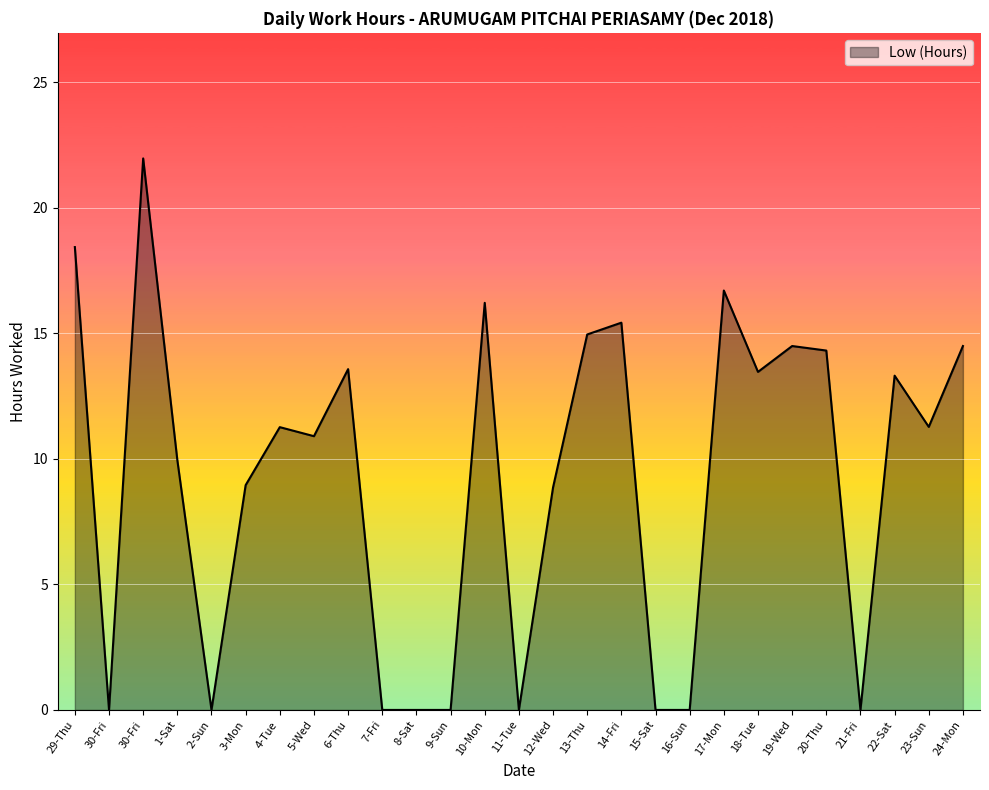

Does the chart display data point markers on the line(s)?

No